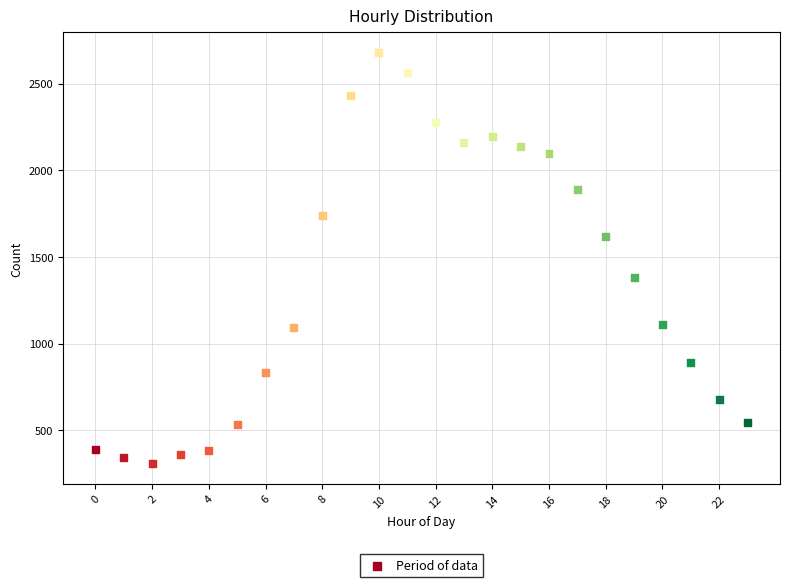

What is the range of Y values (max minus min)?

2370